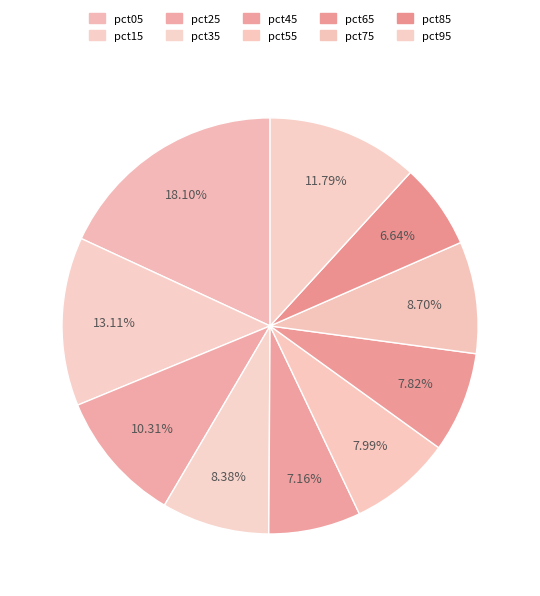

How many segments does this pie chart have?

10